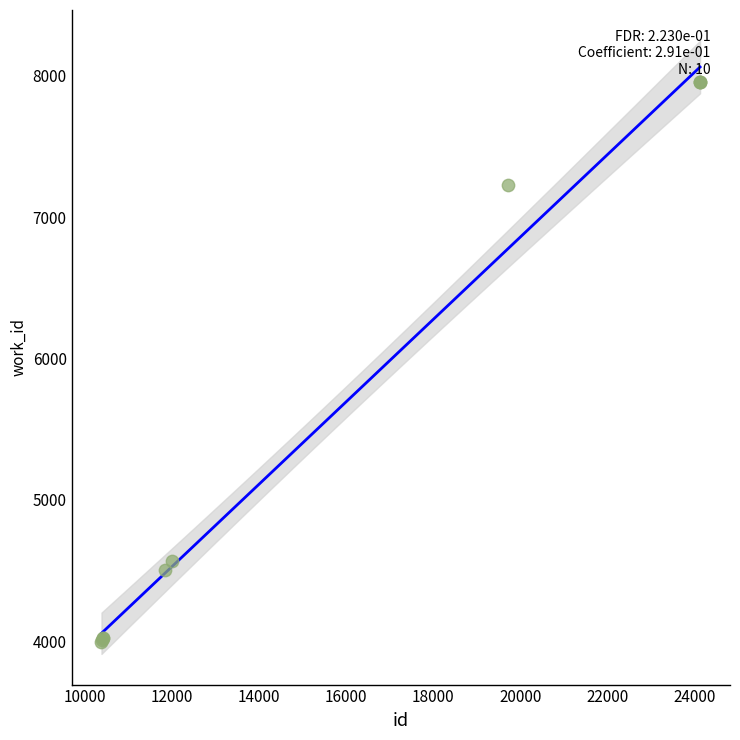

What Y value in the scatter plot is closest to 5975?

7229